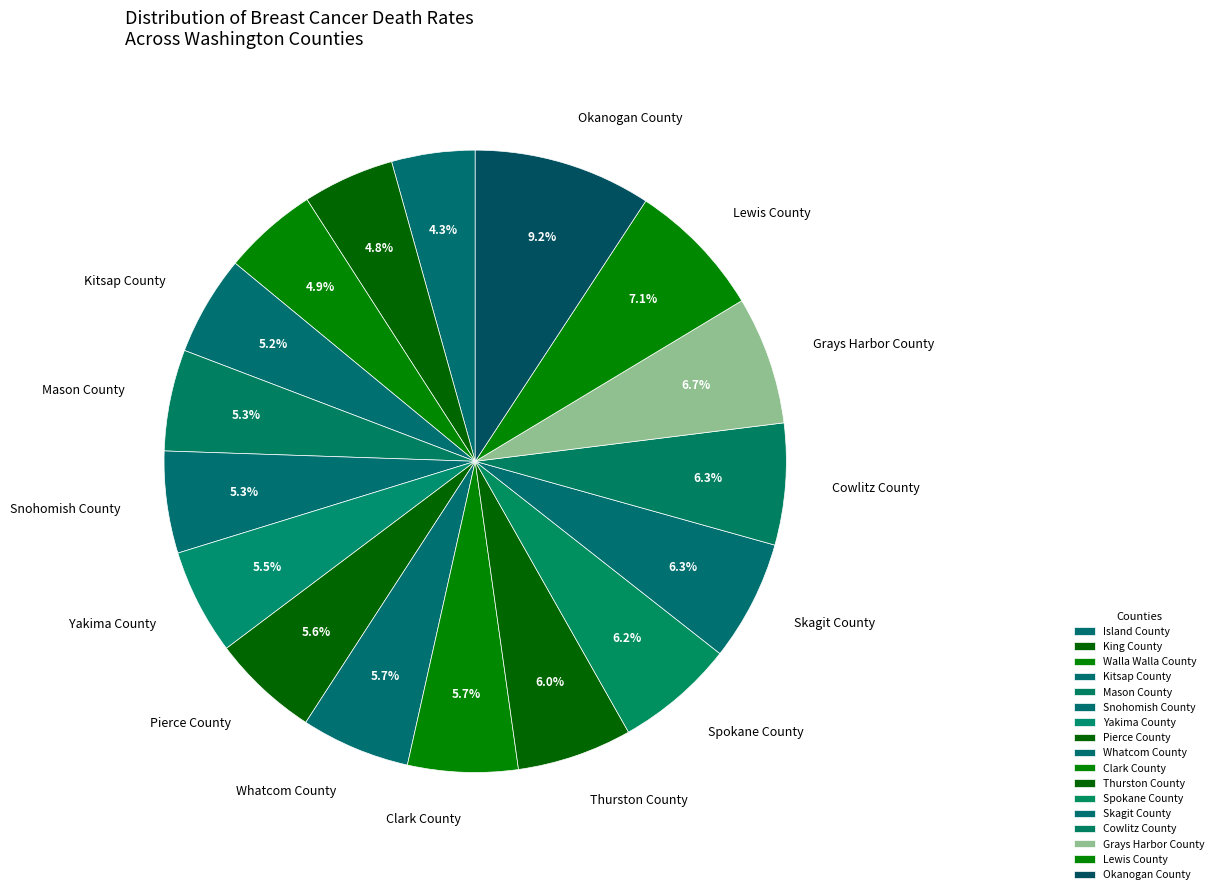

How many slices are in this pie chart?

17